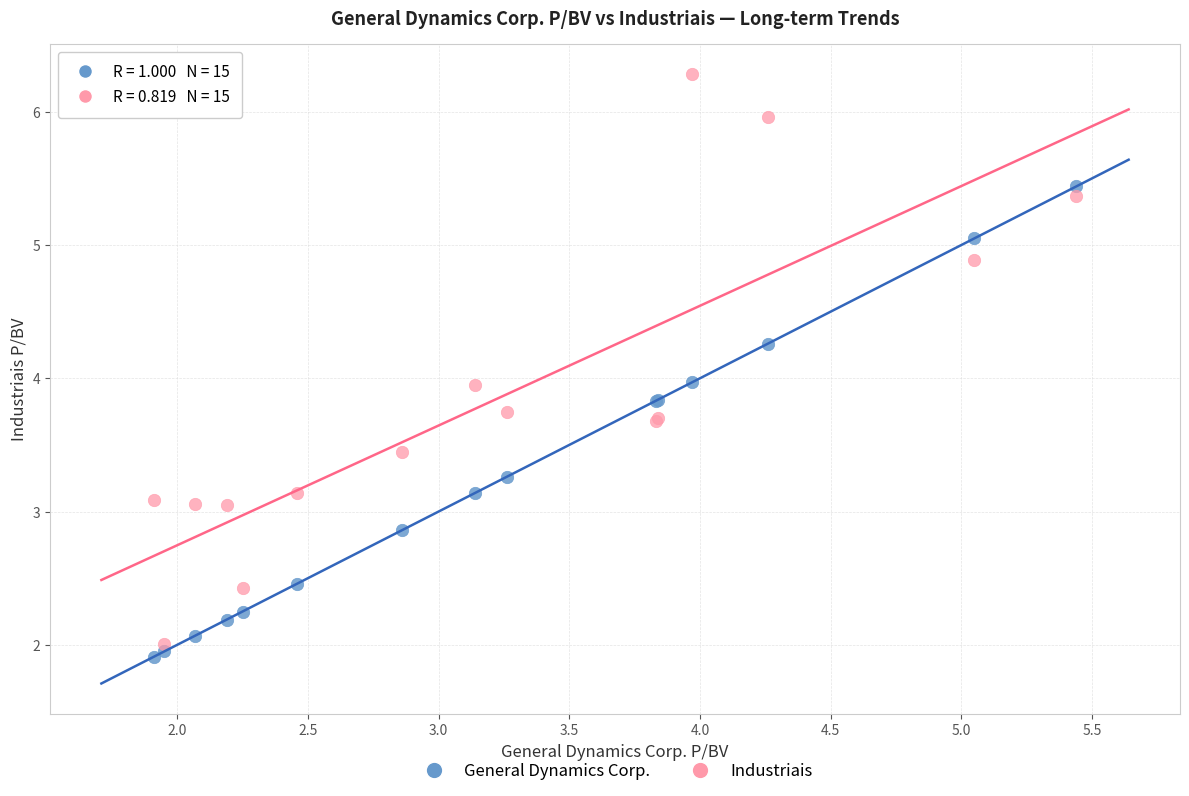

Which series has the largest Y range (max minus min)?

Industriais